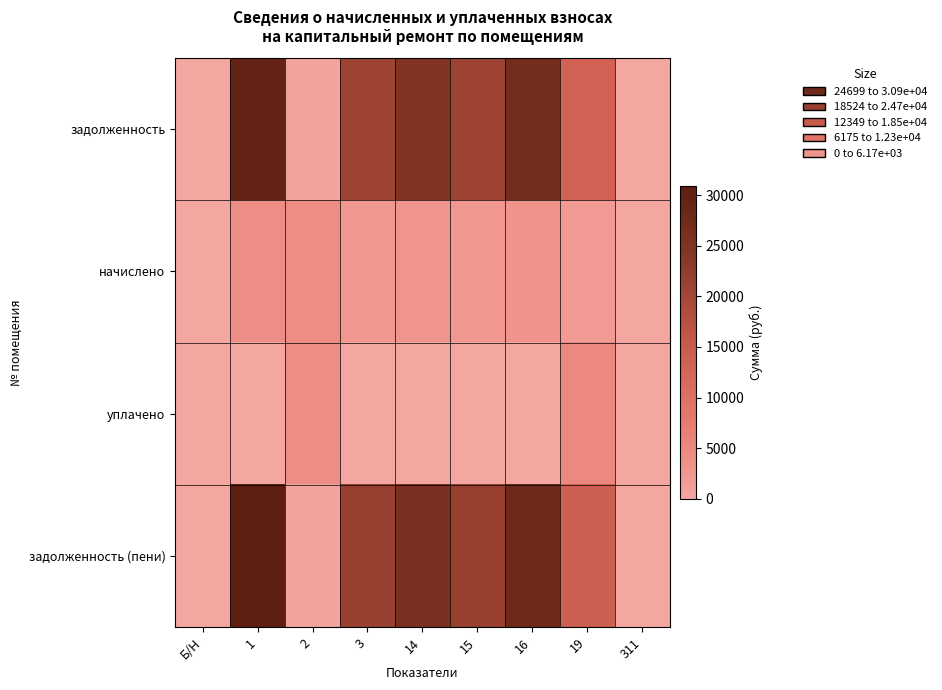

What is the total value across all series at 14?

53328.0